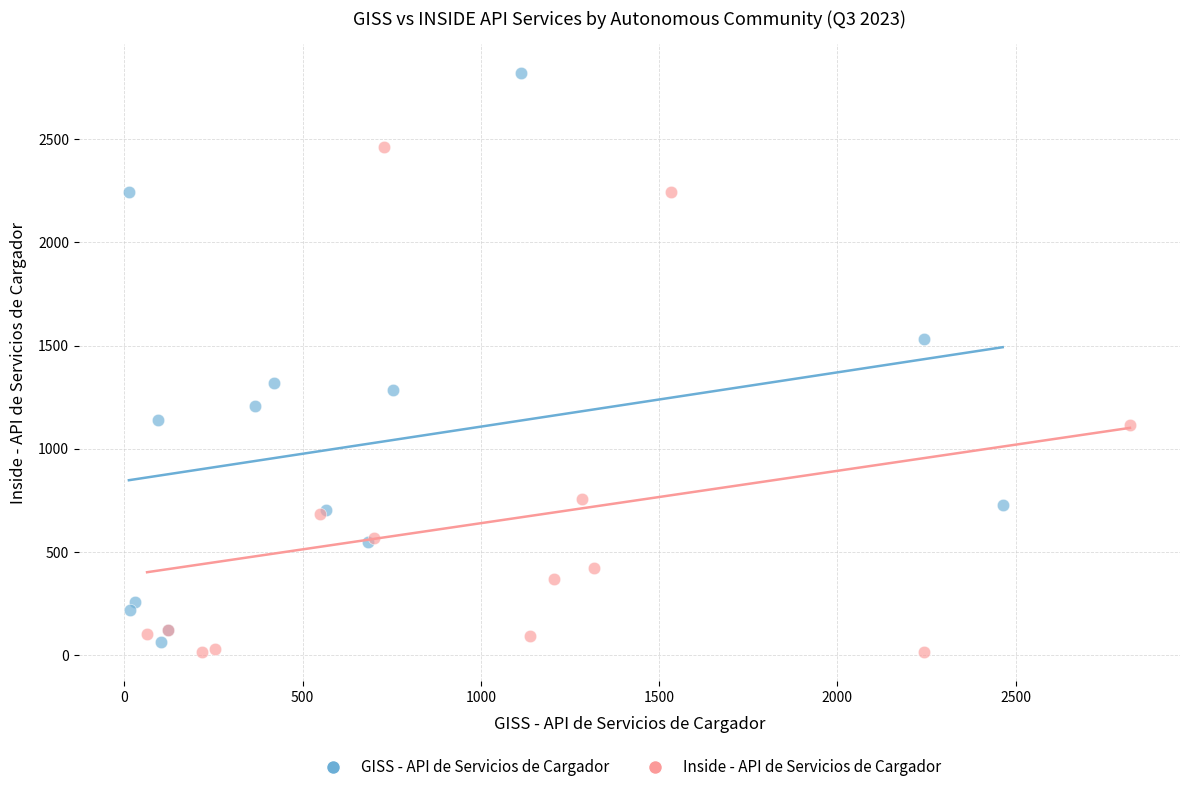

Which series contains the highest Y value?

GISS - API de Servicios de Cargador